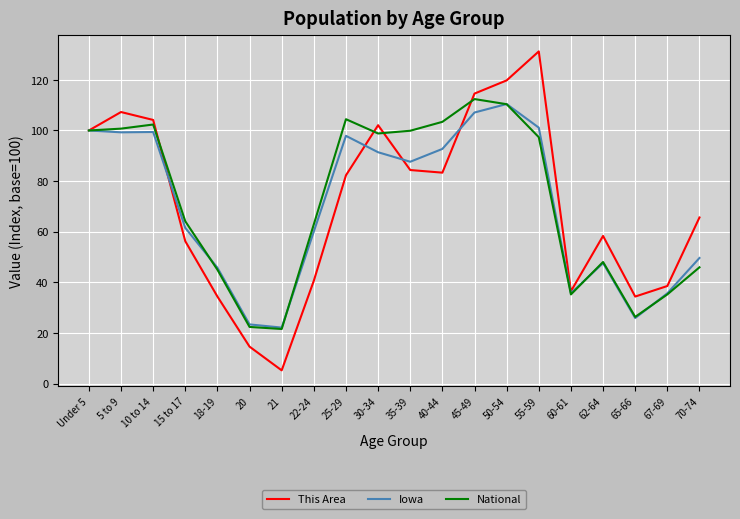

What is the difference between the highest and lowest values at 60-61?

1.2